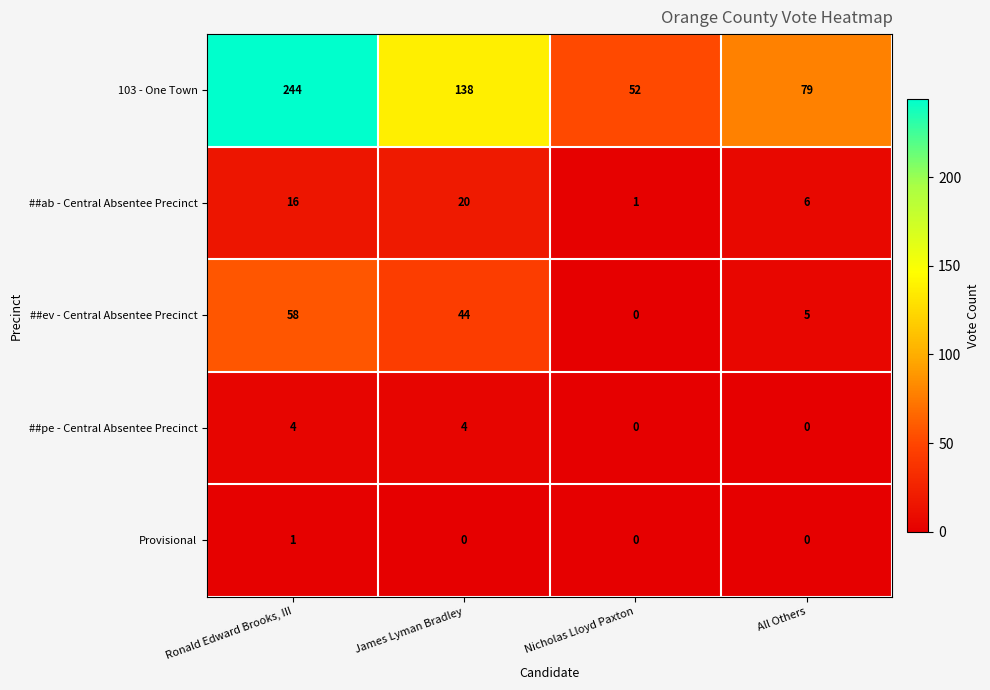

At which label does Provisional reach its peak?

Ronald Edward Brooks, III